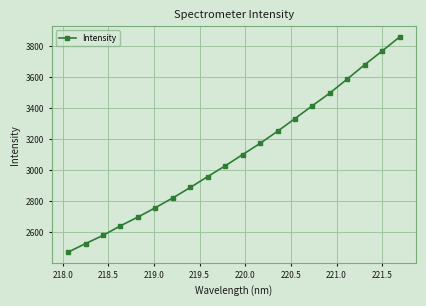

How many data points are above 3102?

10